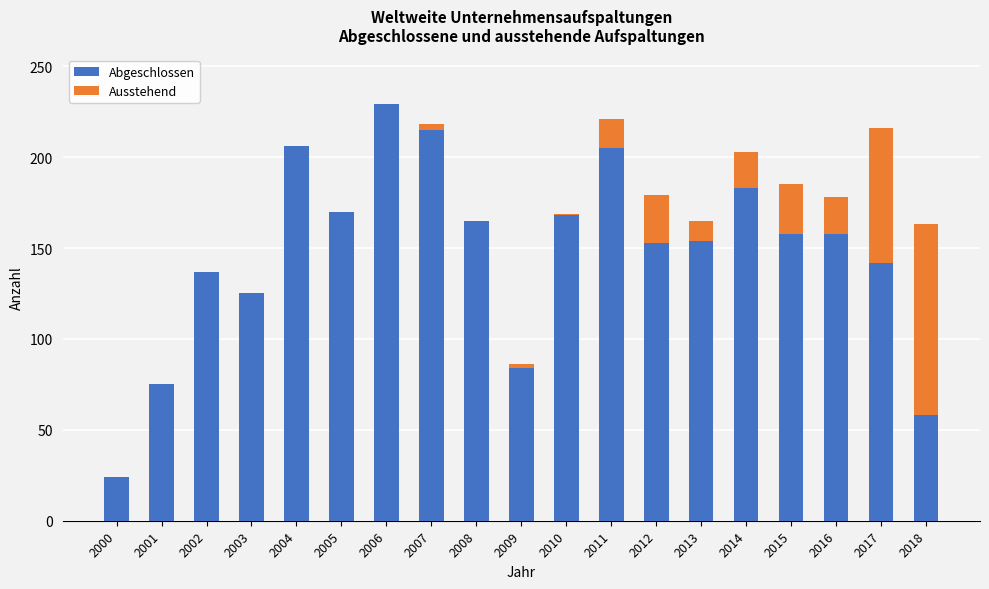

What is the total value across all series at 2011?

221